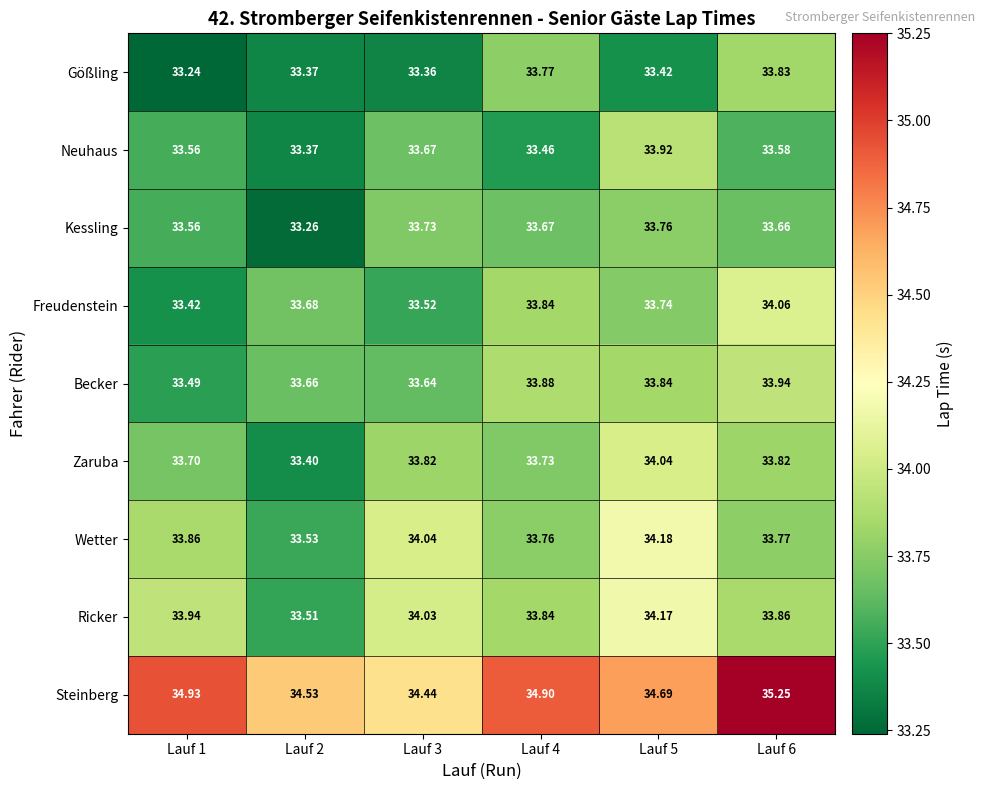

Which series changed the most between Lauf 1 and Lauf 2?

Ricker